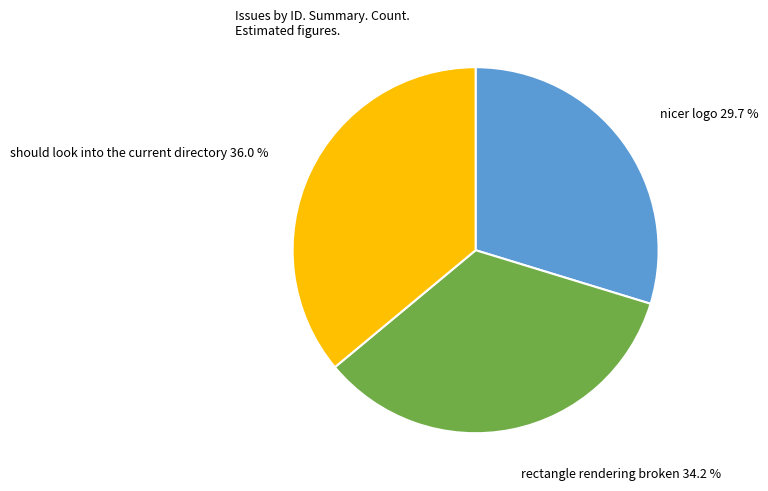

What percentage is the nicer logo slice, to the nearest percent?

30%